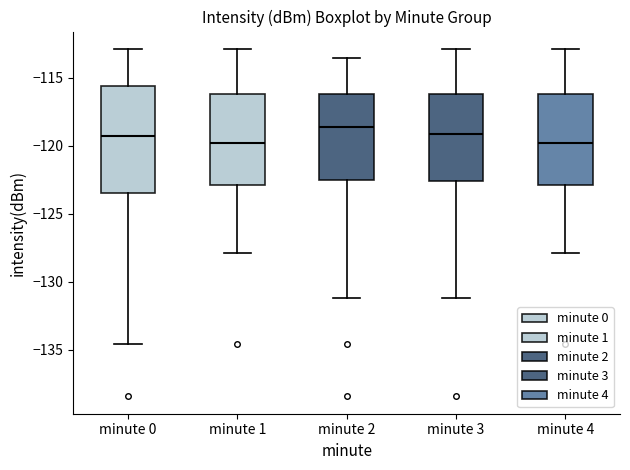

Reading left to right, transcribe this box plot: for each box, give where its median line is, the range the box spans, and where its two whiskers end, as read against the y-axis. The values are not printed on the chart, so give them approximately, as read against the axis.

minute 0: median -119.5, box -123.5 to -115.5, whiskers -134.5 to -113.0
minute 1: median -120.0, box -123.0 to -116.0, whiskers -128.0 to -113.0
minute 2: median -118.5, box -122.5 to -116.0, whiskers -131.0 to -113.5
minute 3: median -119.0, box -122.5 to -116.0, whiskers -131.0 to -113.0
minute 4: median -120.0, box -123.0 to -116.0, whiskers -128.0 to -113.0